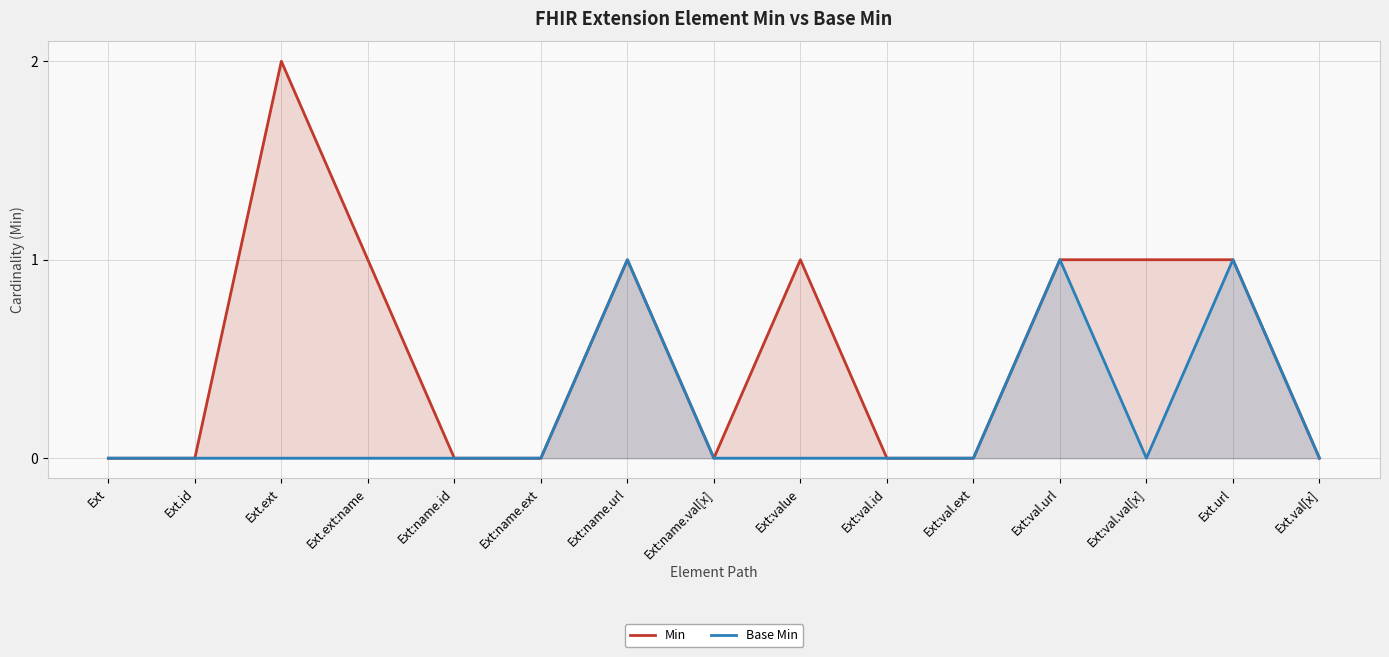

What position from the right is Ext?

15